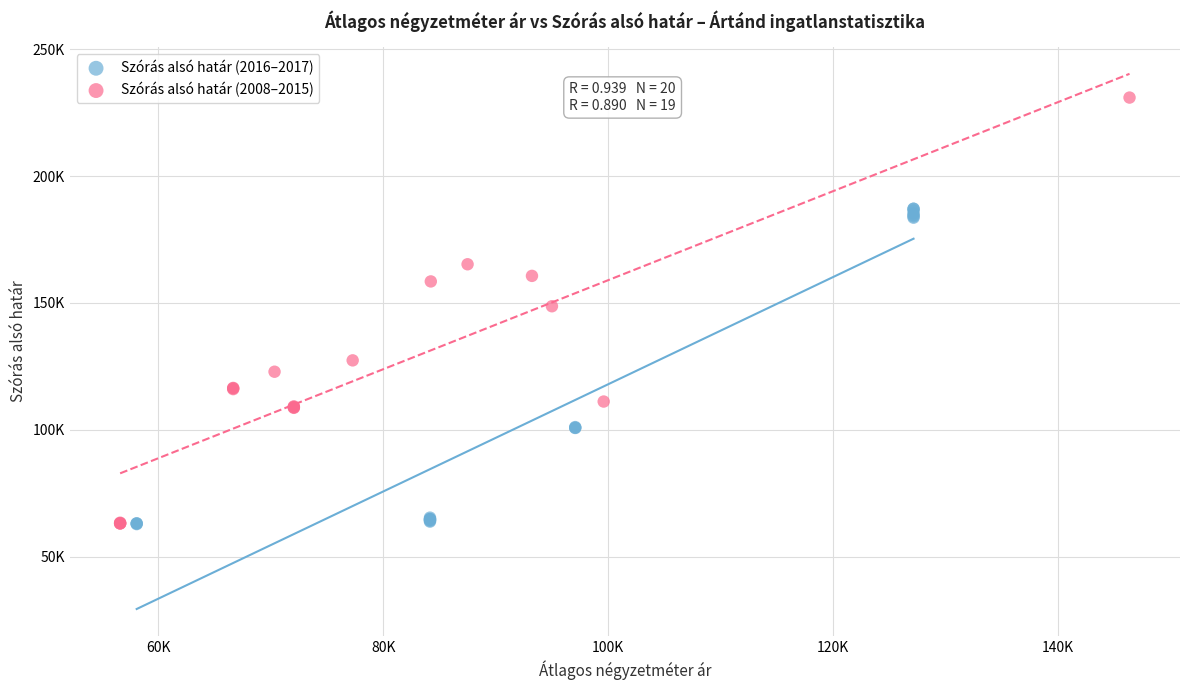

What are all the series names shown in the legend?

Szórás alsó határ (2016–2017), Szórás alsó határ (2008–2015)